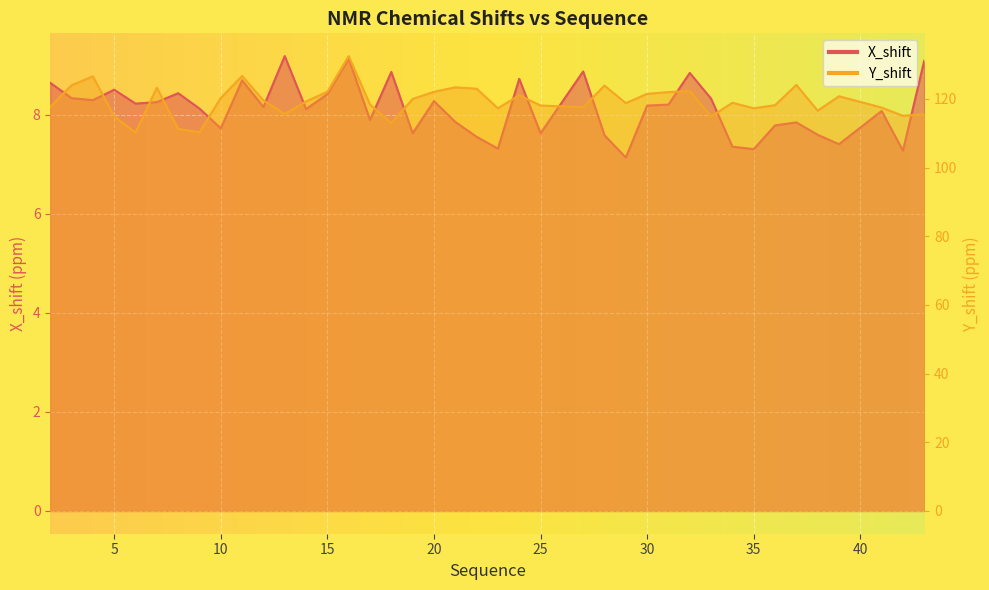

True or false: Y_shift and X_shift intersect in this chart.

False